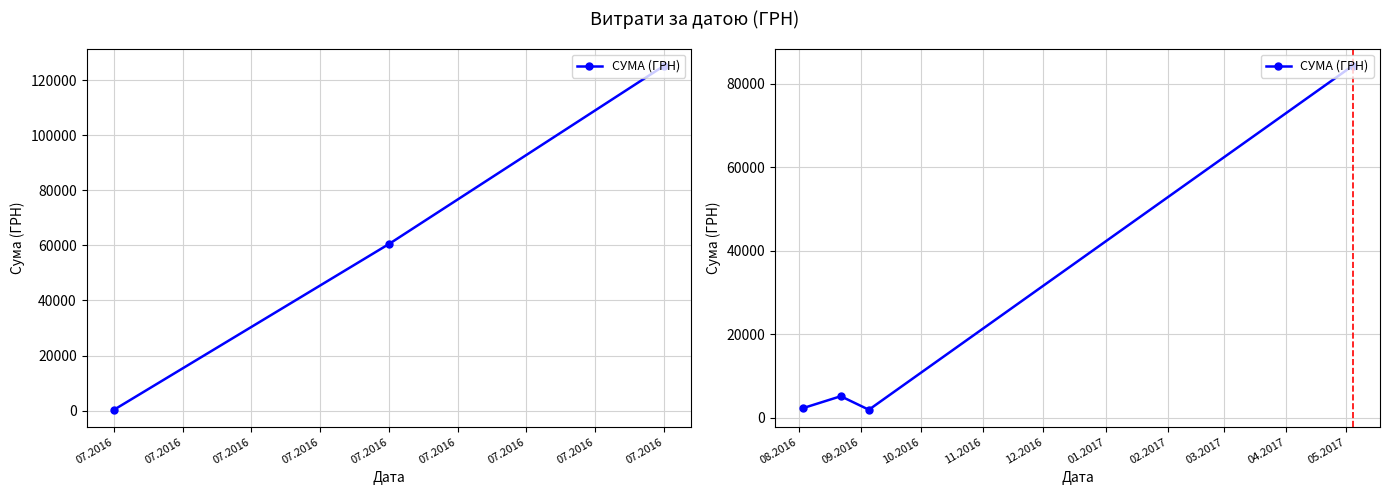

Where is the data nearest to the value 43095?

07.2016